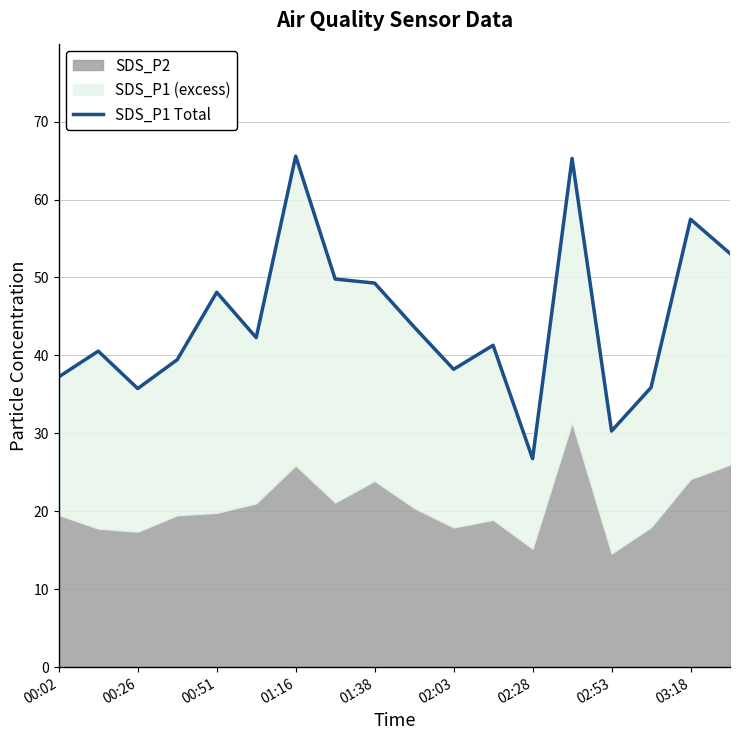

What is the sum of all values?

800.0